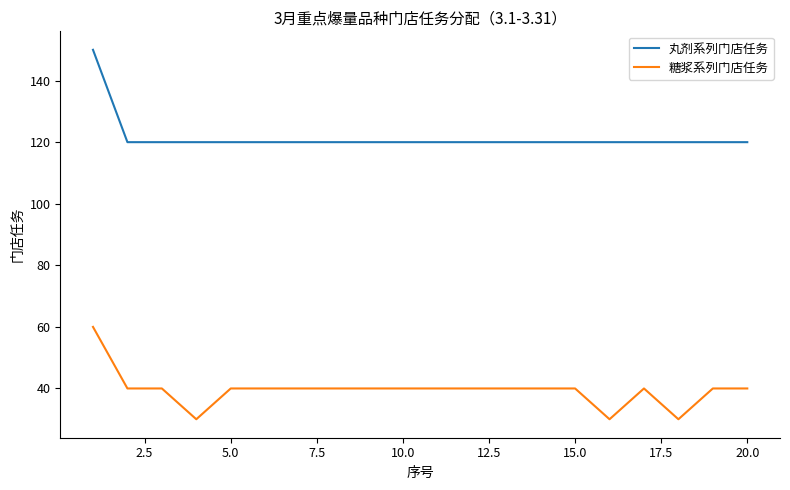

True or false: 糖浆系列门店任务 and 丸剂系列门店任务 cross at least once.

False